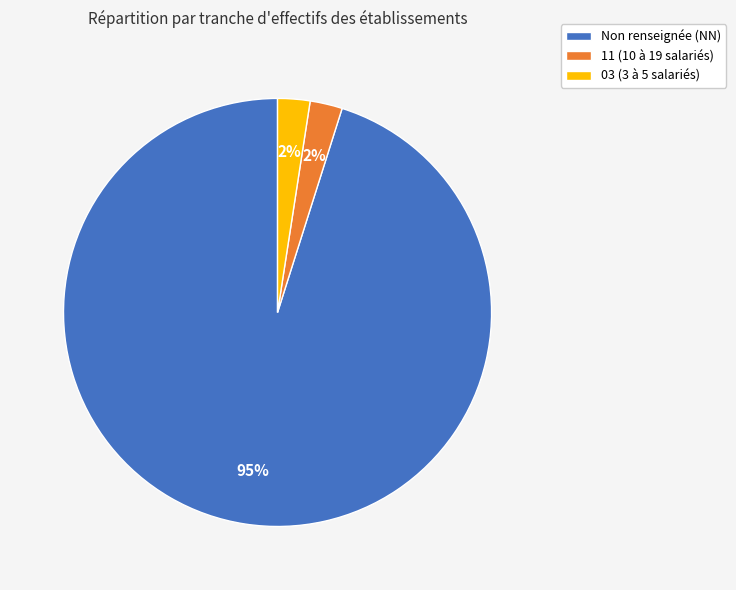

Which slice is the largest?

Non renseignée (NN)